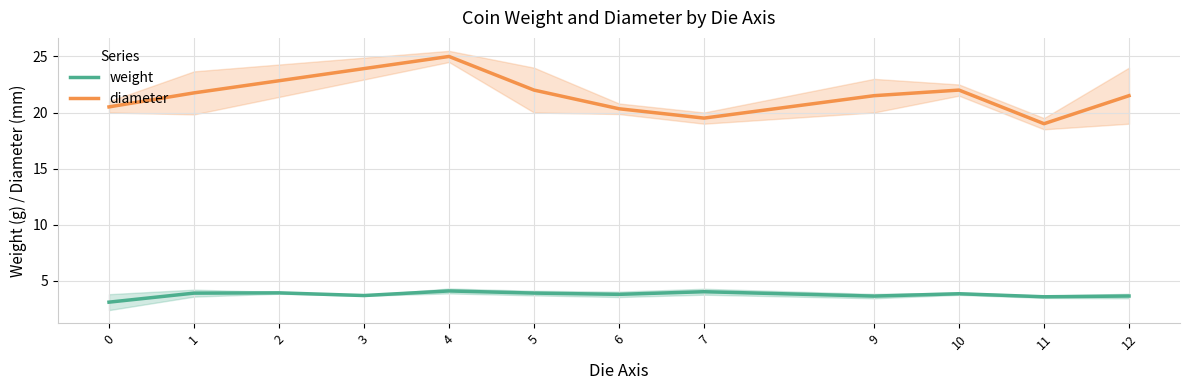

True or false: weight has a value of 5.4 at 4.

False